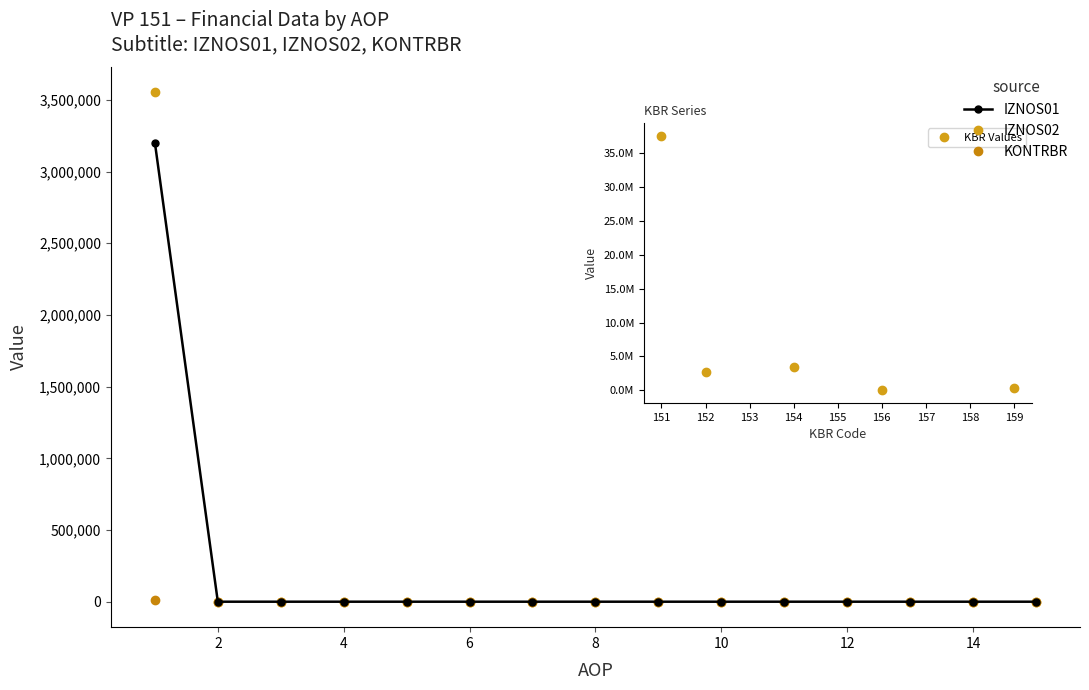

How many lines are shown in the chart?

3